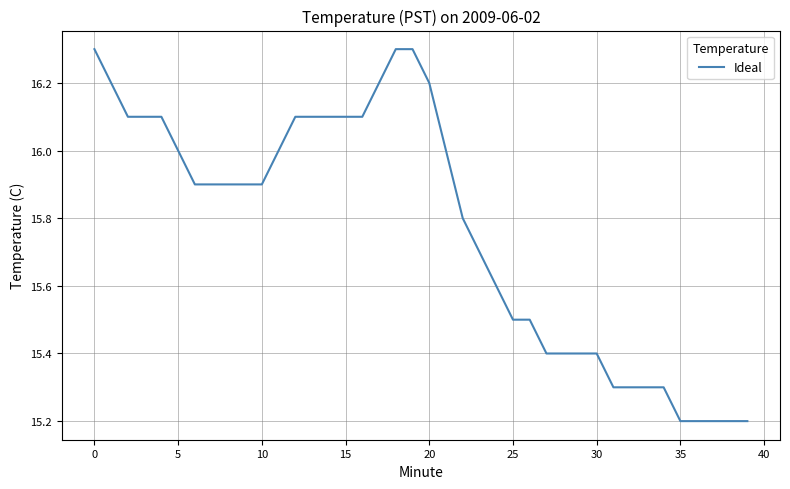

What is the maximum value shown in the chart?

16.3